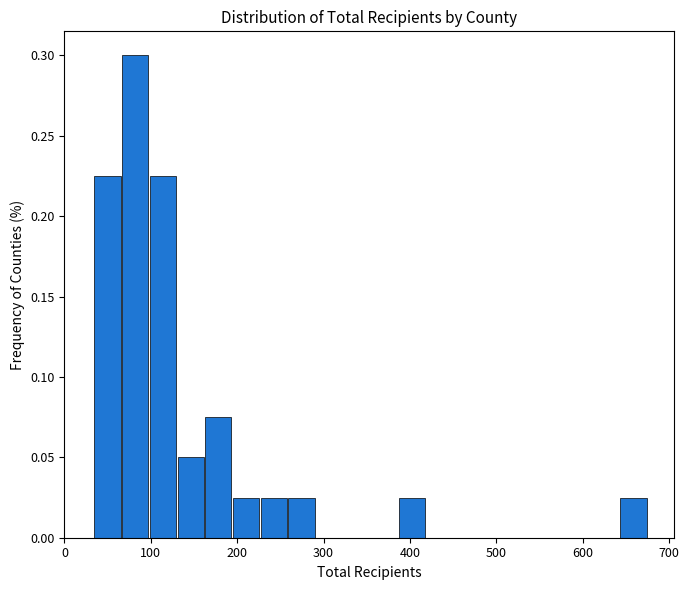

Around what value on the x-axis is the tallest bar? Give the approximate position of its centre, as read against the axis.

80